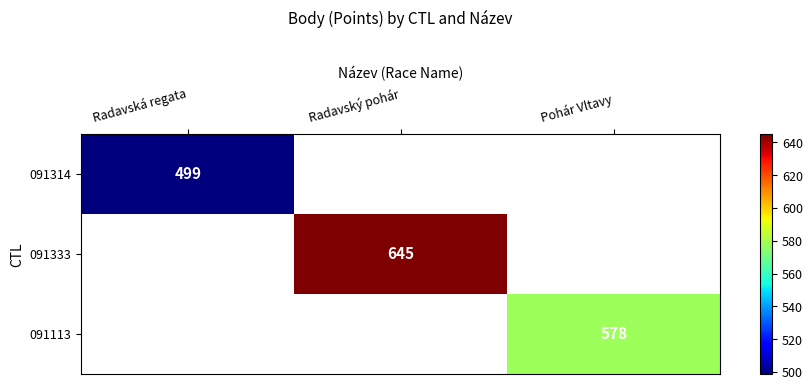

The 091333 series shows 645 at Radavský pohár. True or false?

True